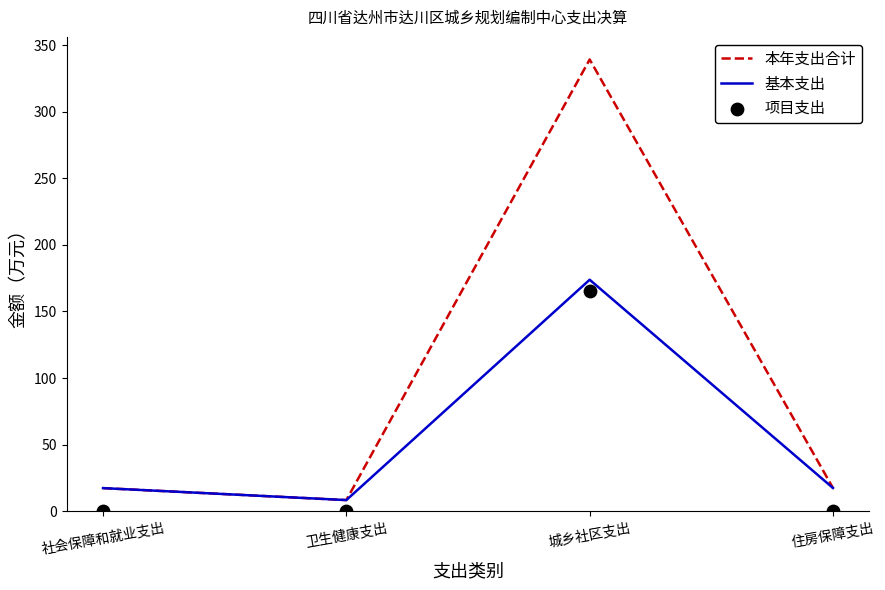

Which series reaches the maximum Y coordinate?

本年支出合计